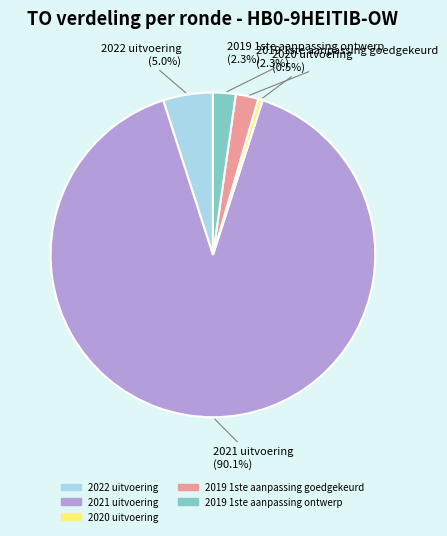

To the nearest percent, what portion does 2021 uitvoering represent?

90%